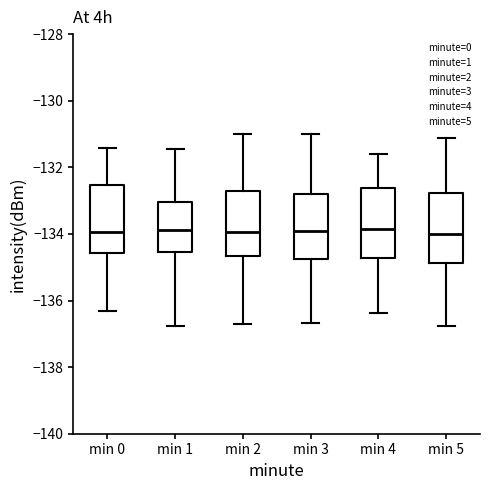

Where does the upper whisker of the box for min 3 end on the y-axis? The values are not printed on the chart, so give them approximately, as read against the axis.

-131.0